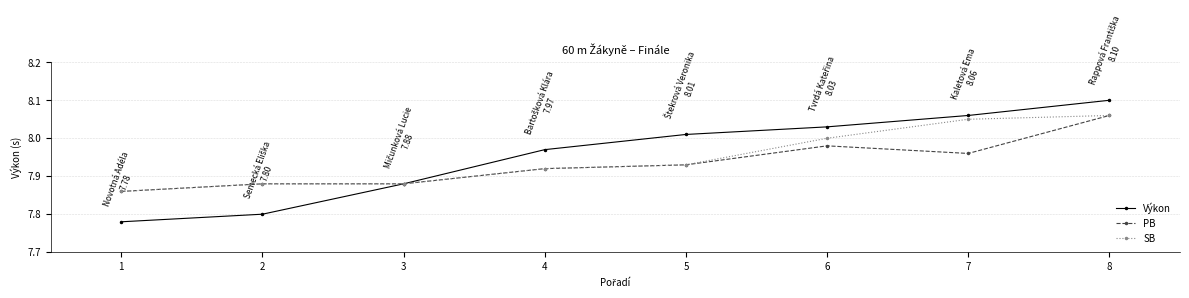

Which series has the largest range (max minus min)?

Výkon